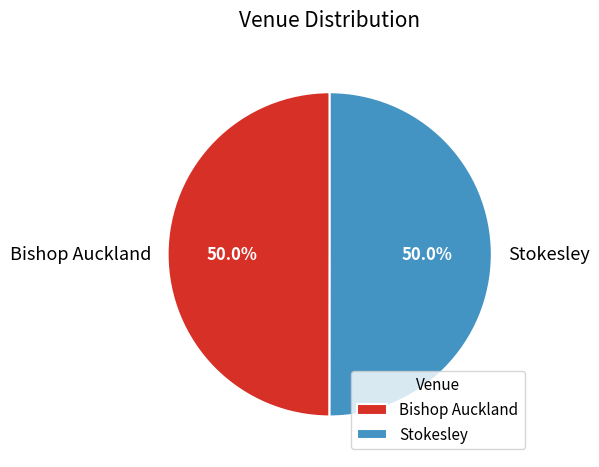

To the nearest percent, what is the combined percentage of Stokesley and Bishop Auckland?

100%